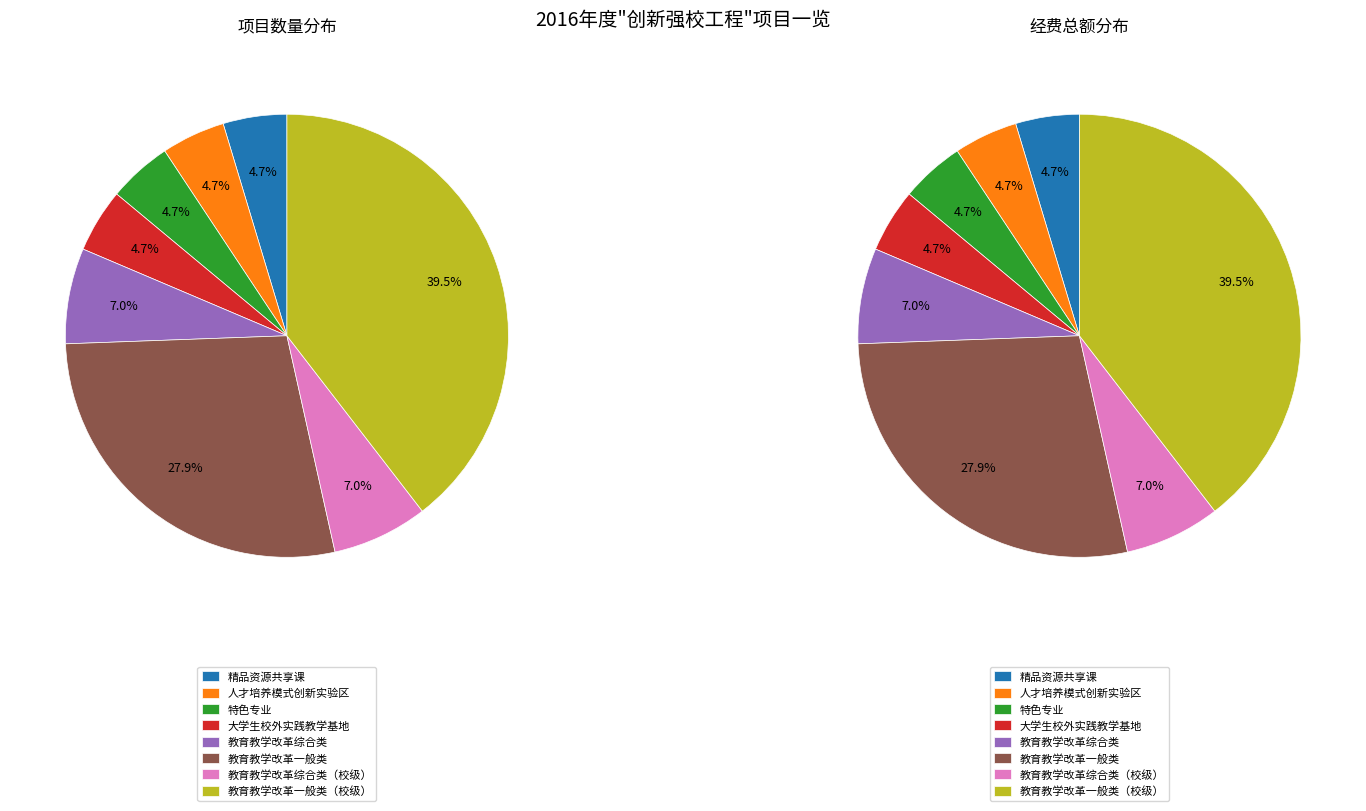

What percentage is the 人才培养模式创新实验区 slice, to the nearest percent?

5%